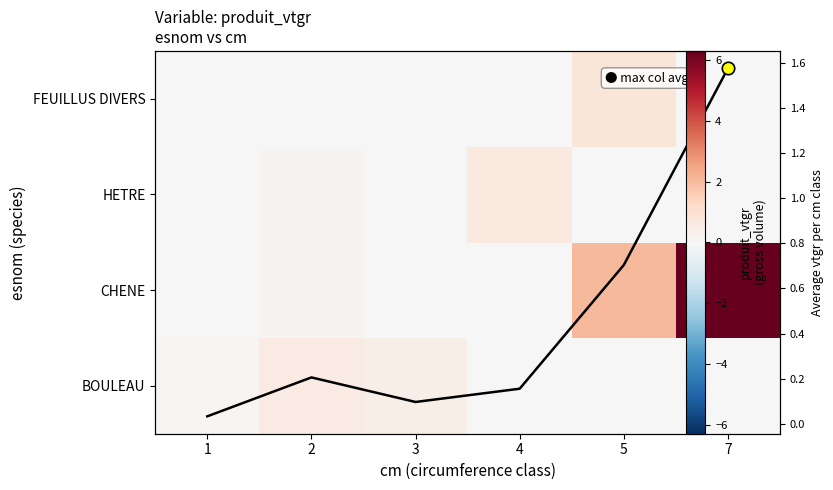

At which label does BOULEAU reach its peak?

2